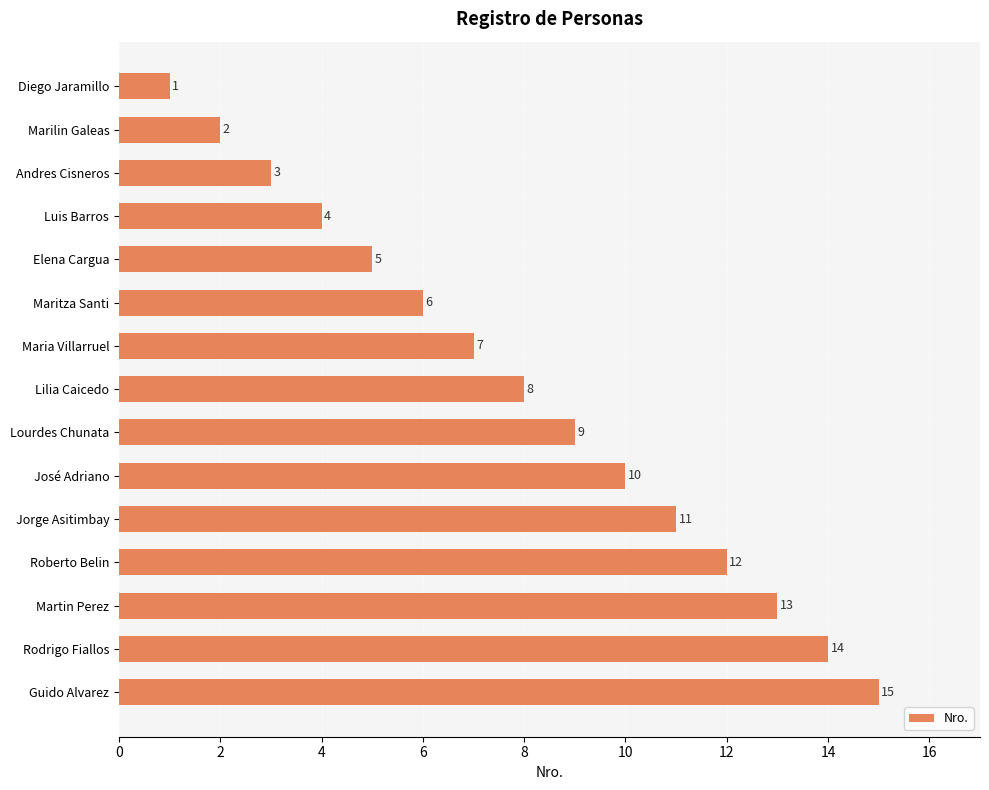

At which category does the chart reach its peak across all series?

Guido Alvarez